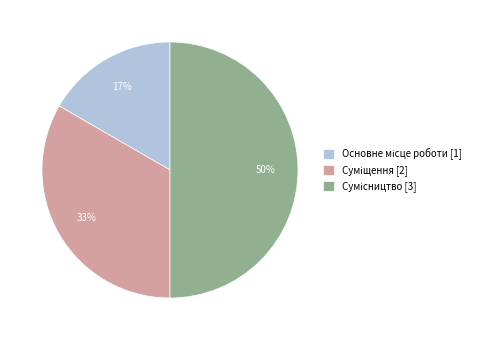

To the nearest percent, what is the difference between the largest and smallest slice percentages?

33%